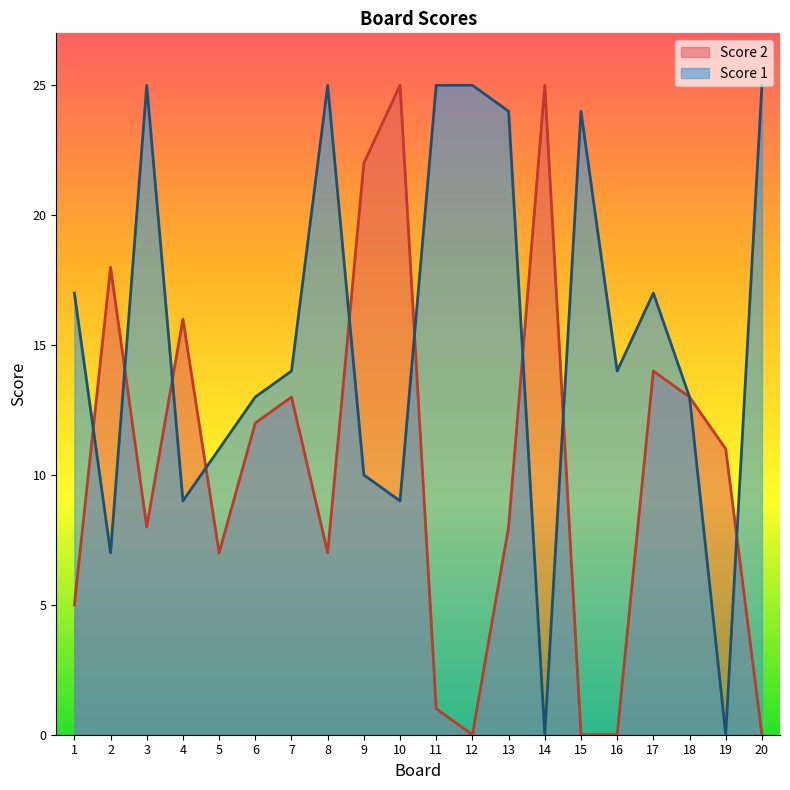

At which category does the chart reach its peak across all series?

10